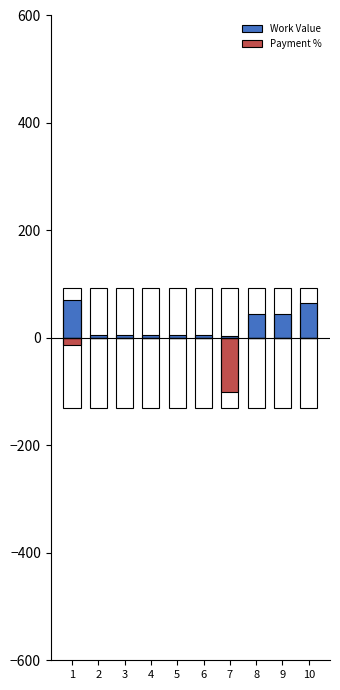

Which series has the widest spread of values?

Payment %